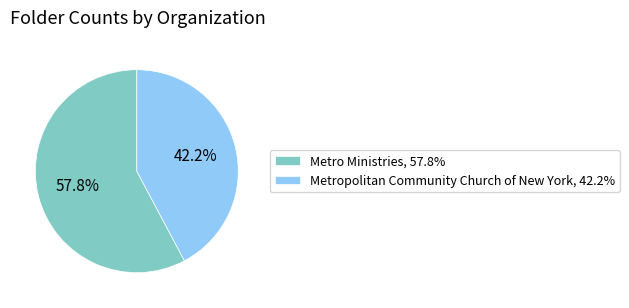

Do Metropolitan Community Church of New York and Metro Ministries together represent more than half of the pie?

Yes